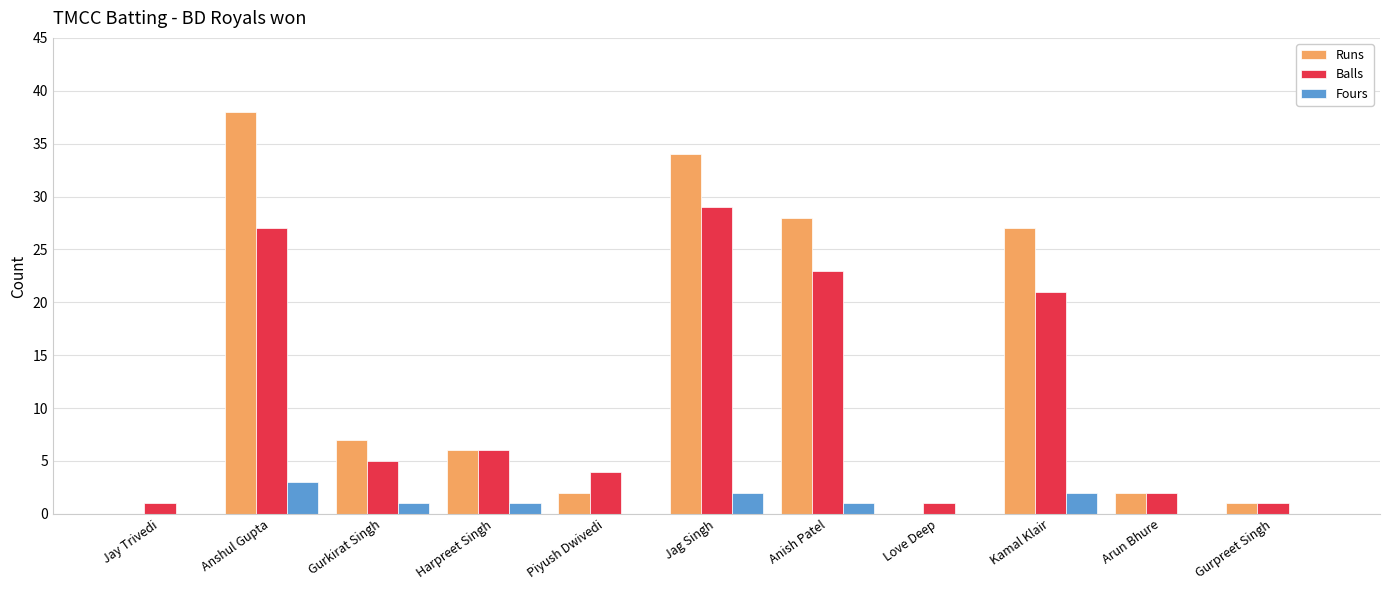

Which series changed the most between Harpreet Singh and Anish Patel?

Runs